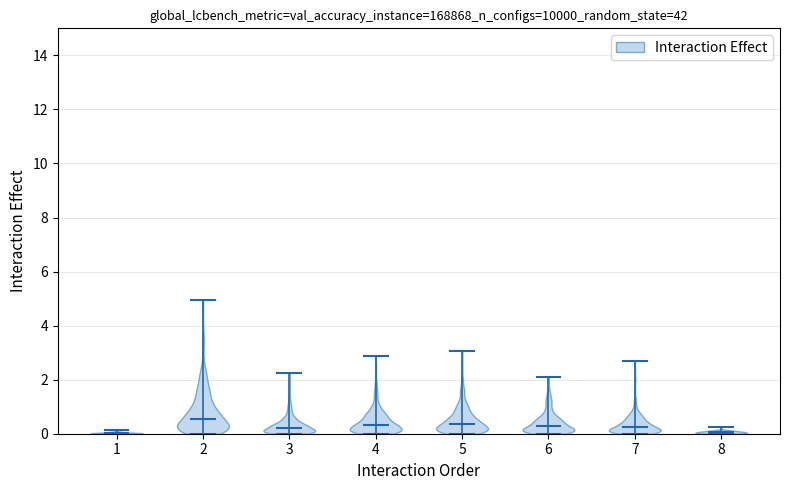

Reading left to right, read every violin against the y-axis: where its median line is, and the lowest and highest points it reaches. The values are not printed on the chart, so give them approximately, as read against the axis.

1: median line 0.0, lowest point 0.0, highest point 0.2
2: median line 0.6, lowest point 0.0, highest point 5.0
3: median line 0.2, lowest point 0.0, highest point 2.2
4: median line 0.4, lowest point 0.0, highest point 2.8
5: median line 0.4, lowest point 0.0, highest point 3.0
6: median line 0.2, lowest point 0.0, highest point 2.2
7: median line 0.2, lowest point 0.0, highest point 2.8
8: median line 0.0, lowest point 0.0, highest point 0.2